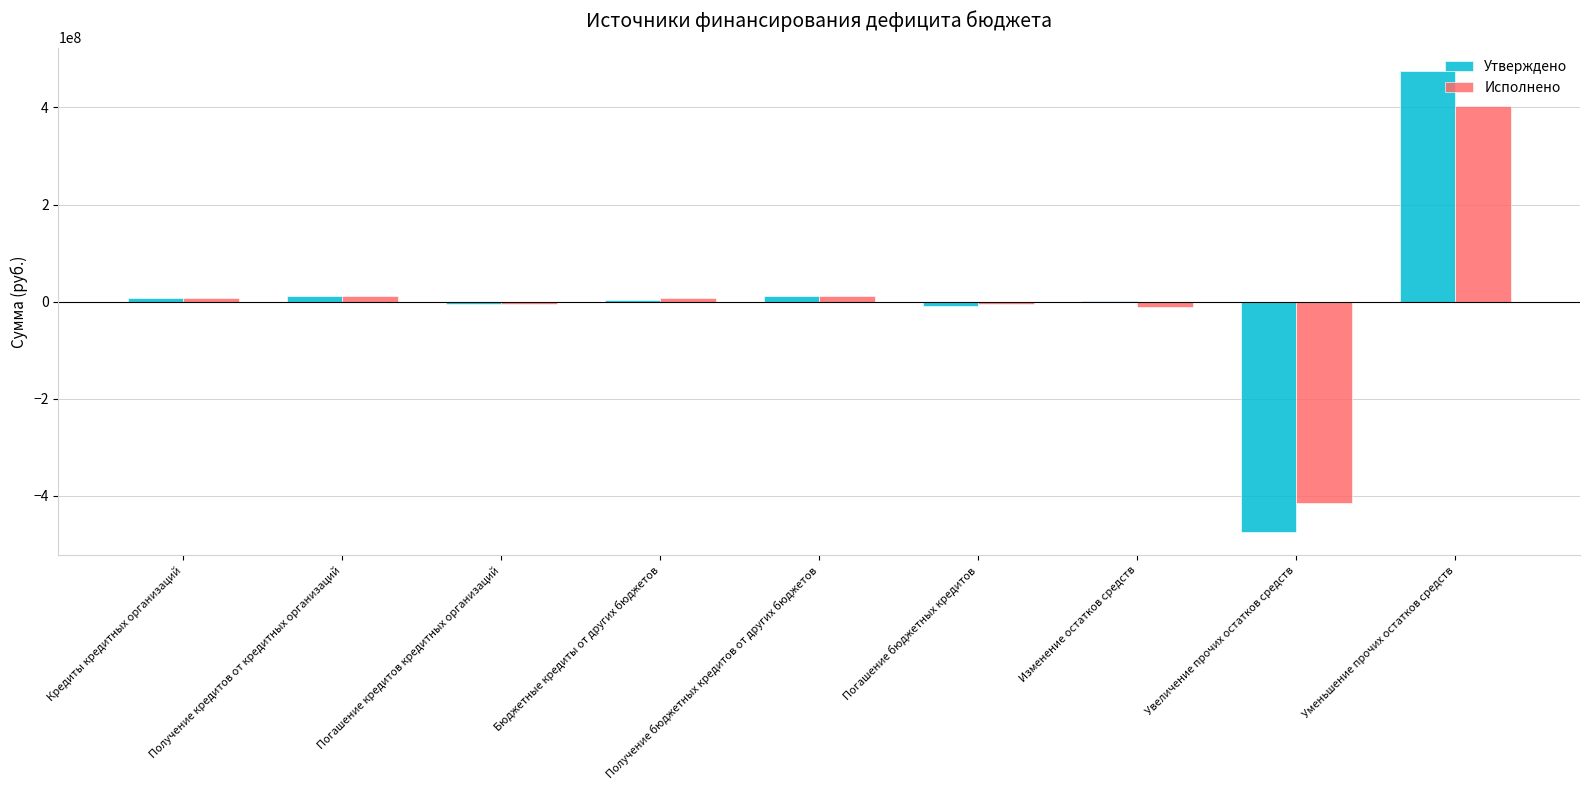

Is it true that Утверждено equals -474981351.9 at Увеличение прочих остатков средств?

True